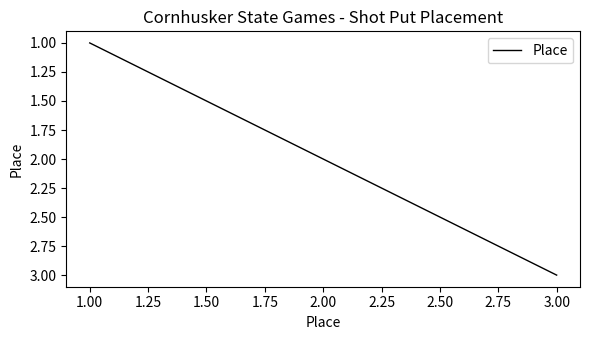

What is the change in value from 1.00 to 2.00?

+1